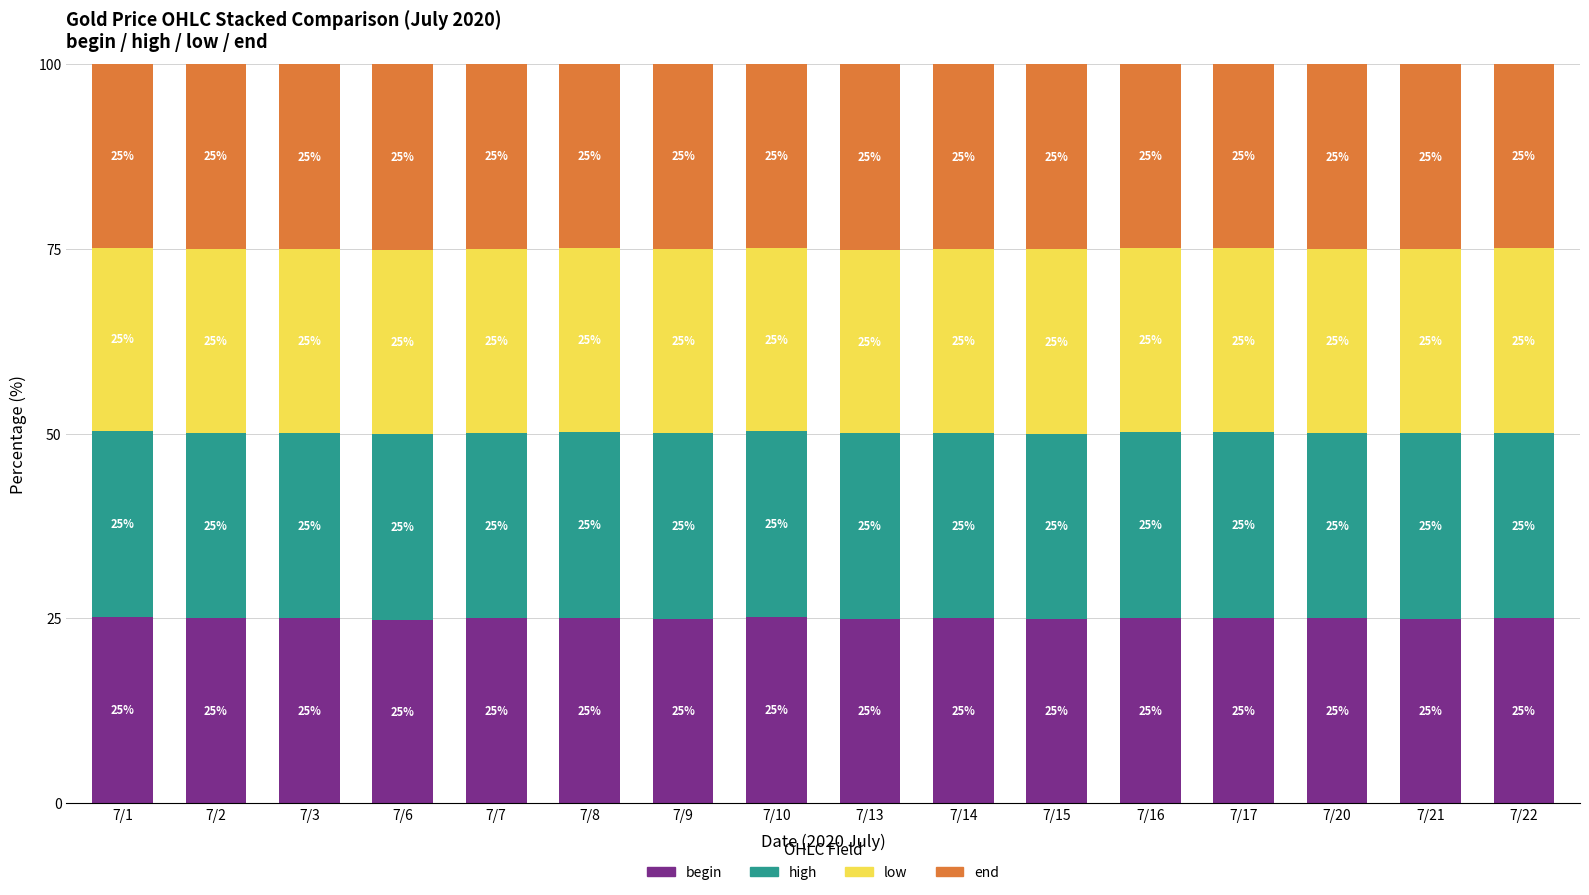

What is the total value across all series at 7/3?

100.0